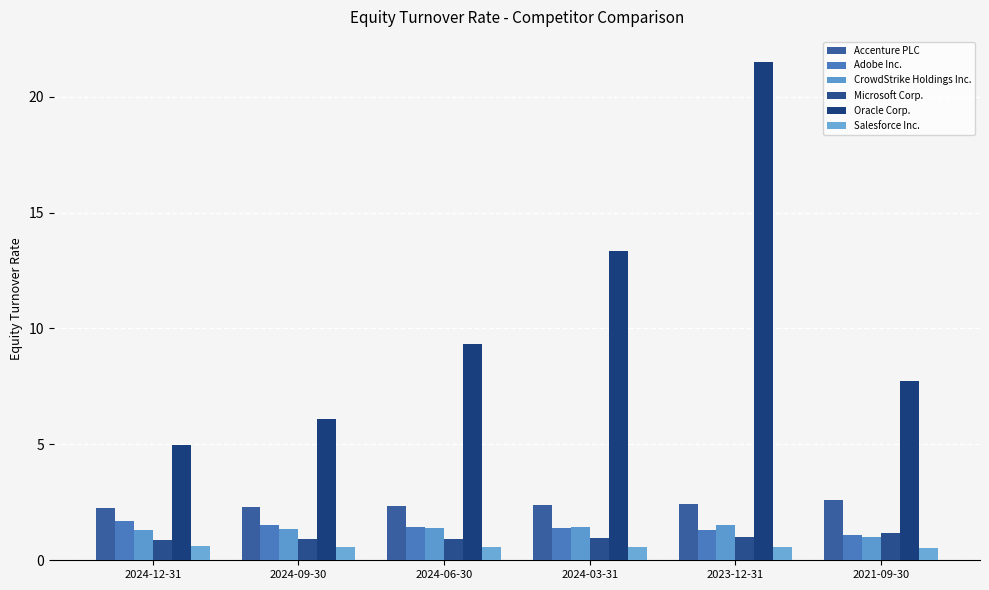

Reading left to right, extract all data points from this chart.

Accenture PLC: 2.3	2.3	2.3	2.4	2.4	2.6
Adobe Inc.: 1.7	1.5	1.4	1.4	1.3	1.1
CrowdStrike Holdings Inc.: 1.3	1.3	1.4	1.4	1.5	1.0
Microsoft Corp.: 0.9	0.9	0.9	1.0	1.0	1.2
Oracle Corp.: 5.0	6.1	9.3	13.3	21.5	7.7
Salesforce Inc.: 0.6	0.6	0.6	0.6	0.6	0.5